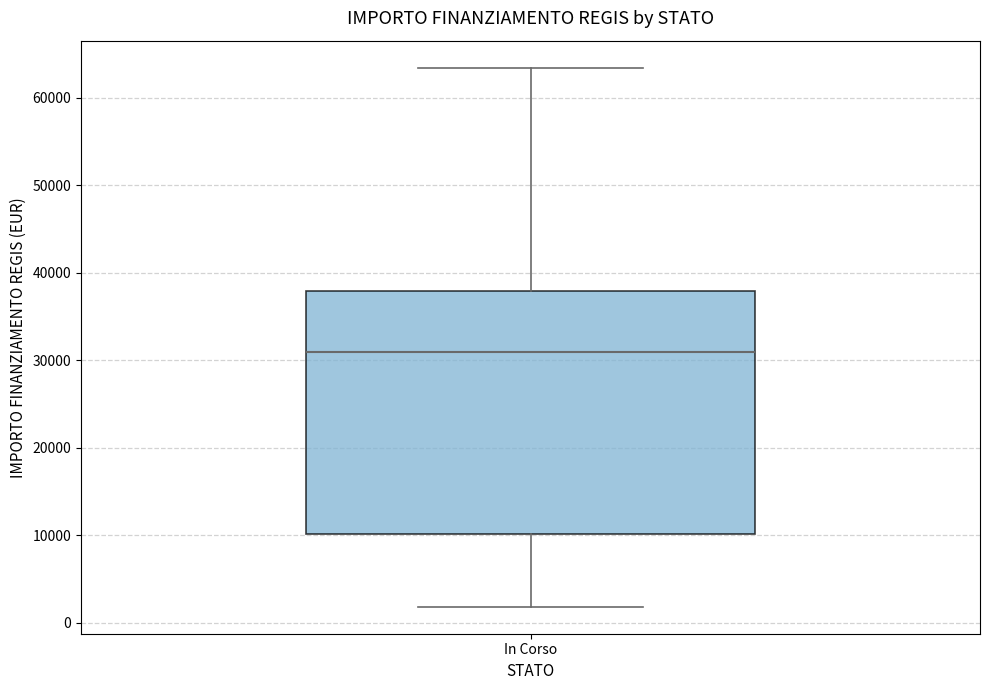

Transcribe this box plot: give where the median line is, the range the box spans, and where the two whiskers end, as read against the y-axis. The values are not printed on the chart, so give them approximately, as read against the axis.

median 31000, box 10000 to 38000, whiskers 2000 to 63000